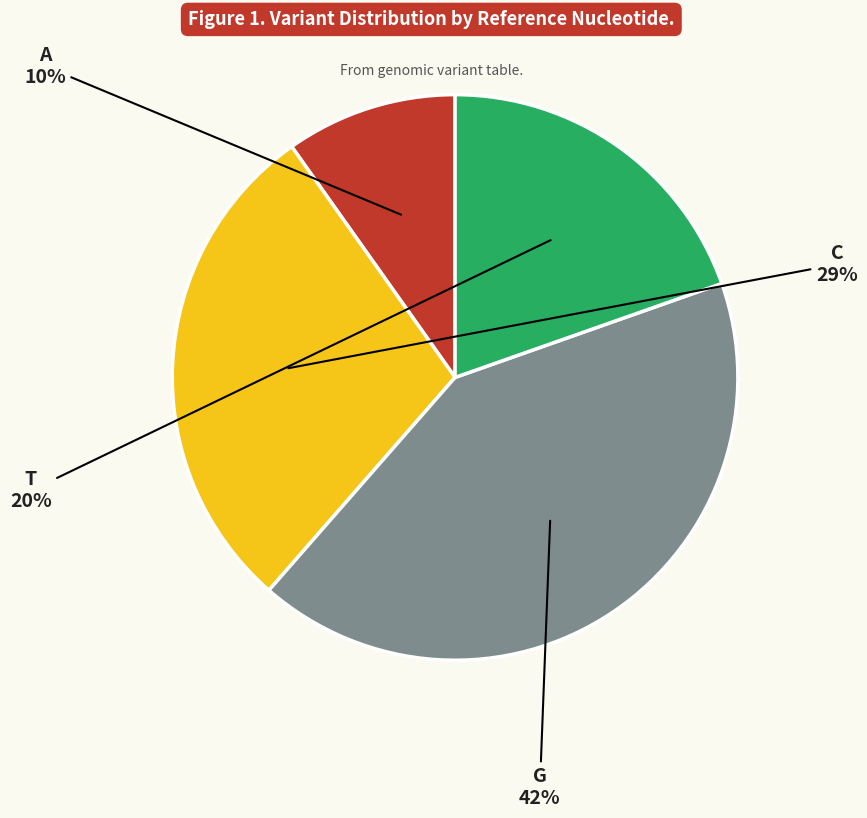

Is there any slice that represents more than half of the pie?

No